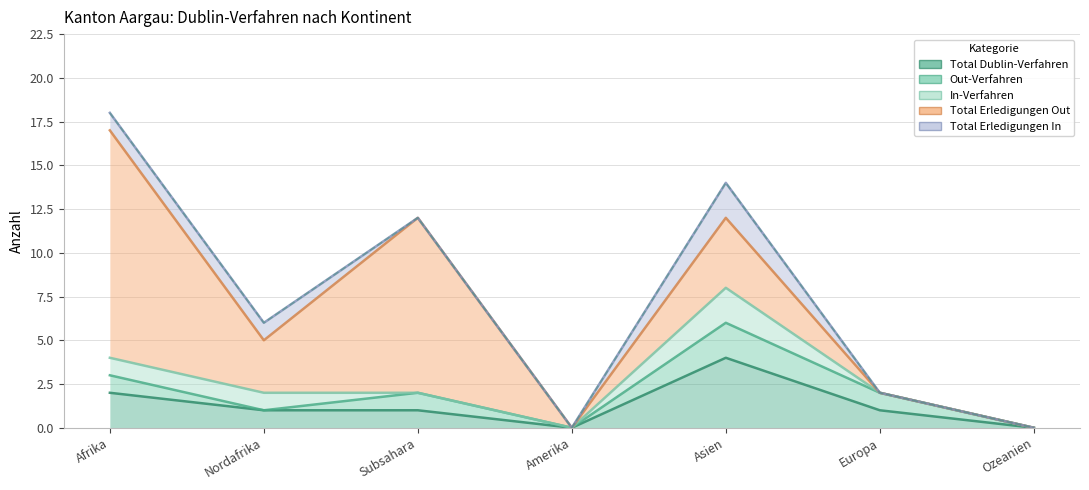

The Out-Verfahren series shows 1 at Europa. True or false?

True